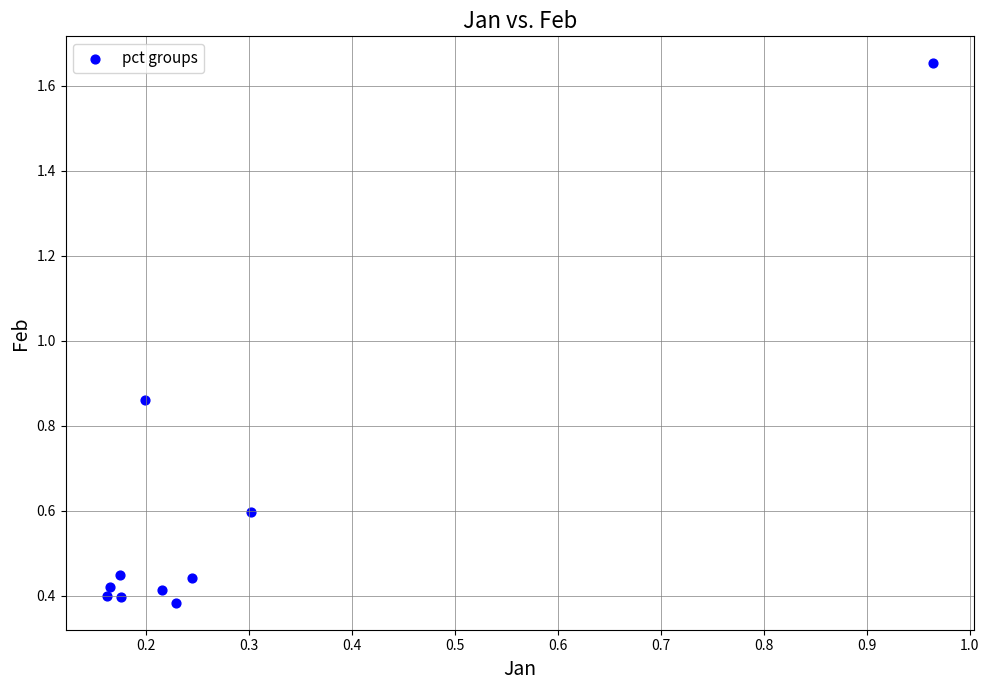

What is the range of X values (max minus min)?

0.8